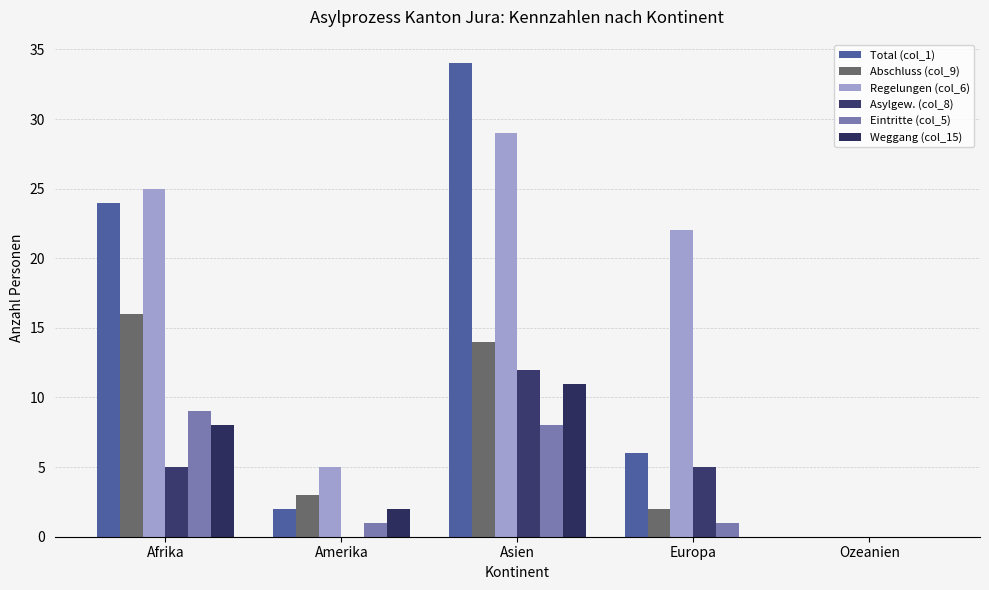

Does the chart contain stacked bars?

No